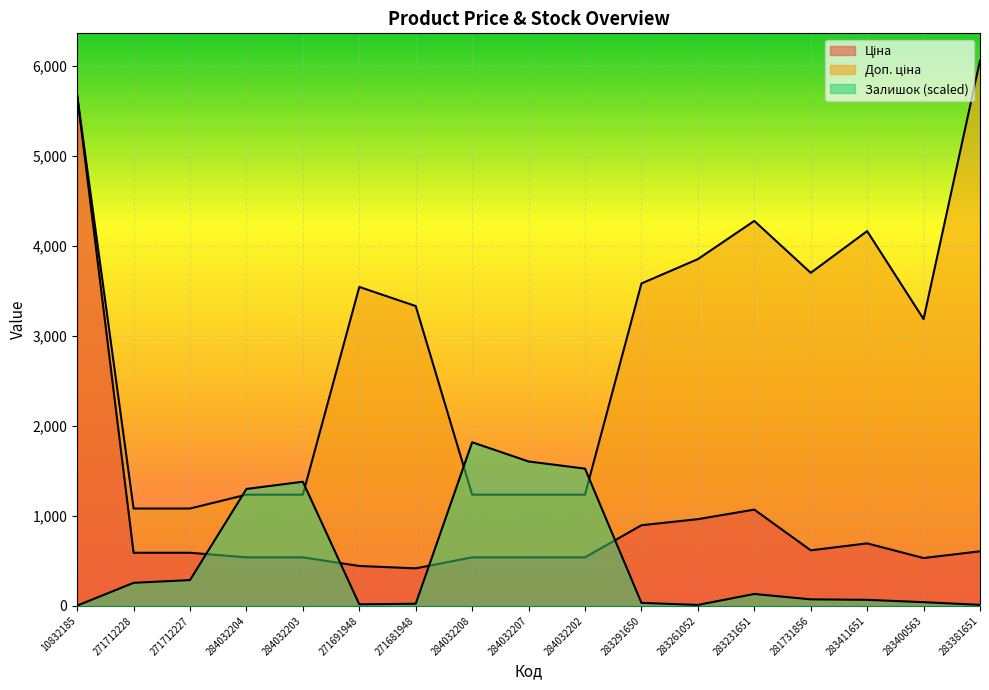

What is the greatest value displayed?

6061.2